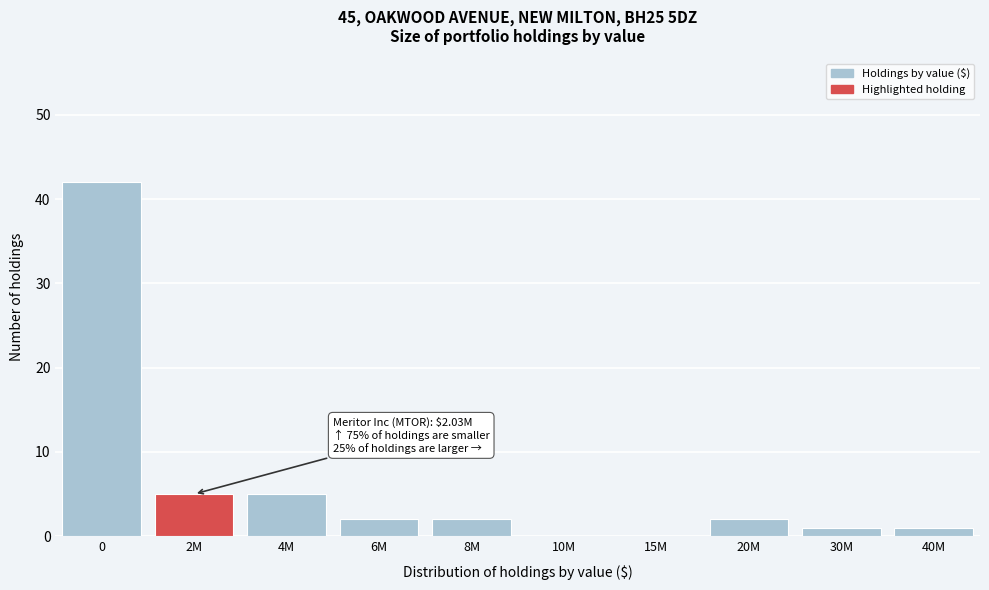

Reading left to right, extract all data points from this chart.

0=42	2M=5	4M=5	6M=2	8M=2	10M=0	15M=0	20M=2	30M=1	40M=1